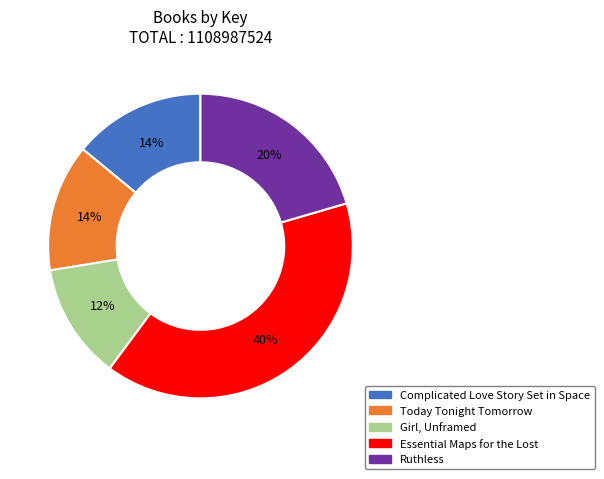

How many slices are in this pie chart?

5